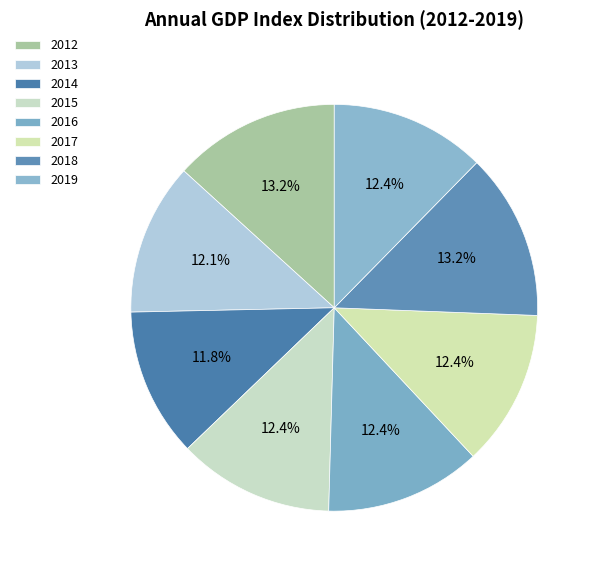

How many segments does this pie chart have?

8